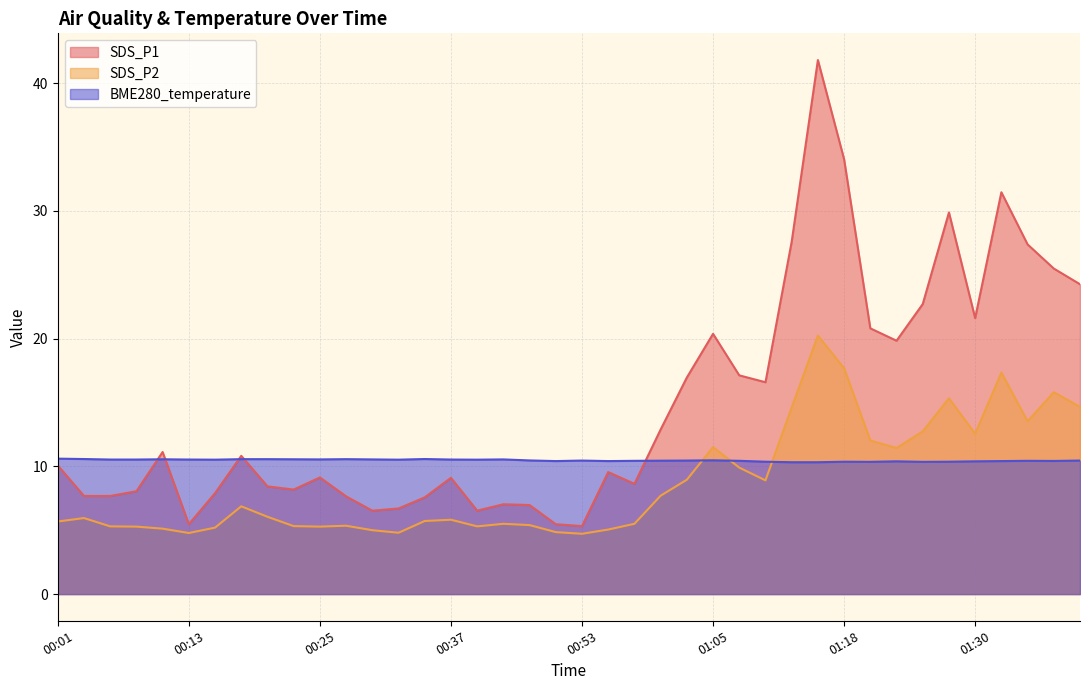

Reading right to left, transcribe all the data shown in this chart.

SDS_P1: 24.2	25.5	27.4	31.4	21.6	29.9	22.7	19.8	20.8	34.0	41.8	27.6	16.6	17.1	20.4	16.9	12.9	8.6	9.6	5.3	5.5	7.0	7.0	6.5	9.1	7.6	6.7	6.5	7.7	9.1	8.2	8.4	10.8	7.9	5.5	11.1	8.1	7.7	7.7	10.1
SDS_P2: 14.7	15.8	13.5	17.3	12.6	15.3	12.7	11.4	12.0	17.7	20.2	14.6	8.9	9.9	11.5	8.9	7.7	5.5	5.0	4.7	4.8	5.4	5.5	5.3	5.8	5.7	4.8	5.0	5.3	5.3	5.3	6.0	6.9	5.2	4.8	5.1	5.3	5.3	6.0	5.7
BME280_temperature: 10.4	10.4	10.4	10.4	10.4	10.4	10.3	10.4	10.3	10.4	10.3	10.3	10.4	10.4	10.5	10.4	10.4	10.4	10.4	10.4	10.4	10.5	10.5	10.5	10.5	10.6	10.5	10.5	10.6	10.5	10.6	10.6	10.6	10.5	10.5	10.6	10.5	10.5	10.6	10.6